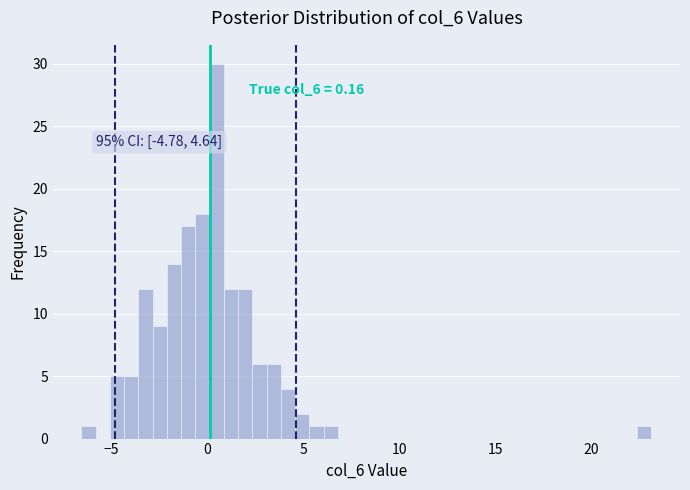

Read against the x-axis, roughly where is the centre of the tallest bar?

0.5